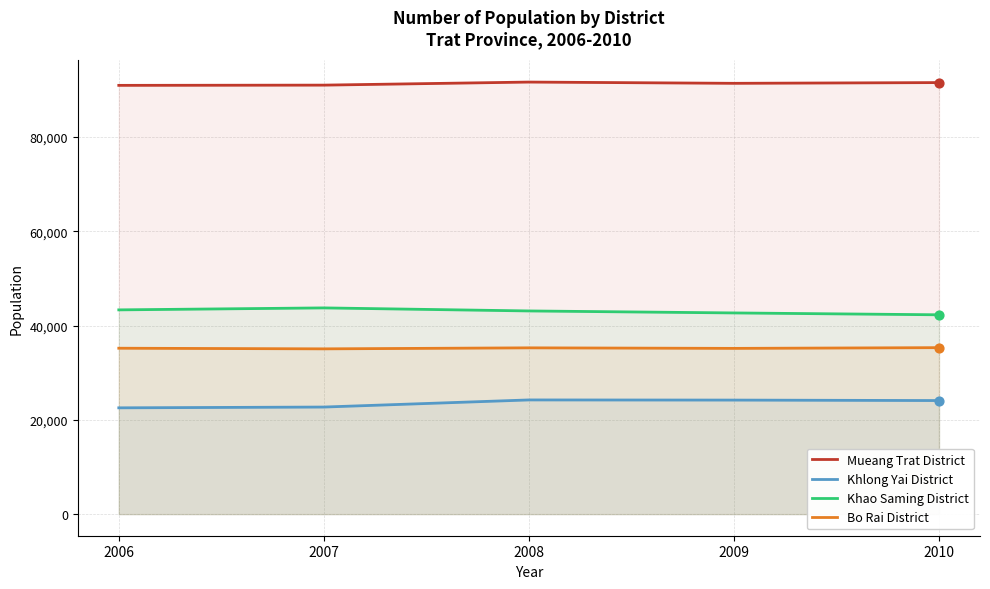

At how many categories does at least one series exceed 33513?

5